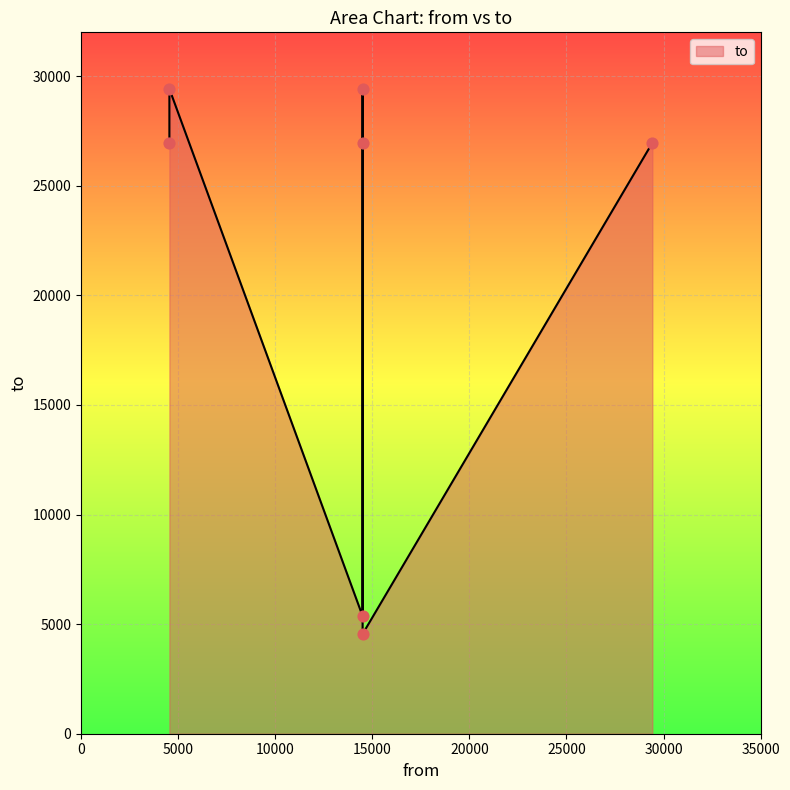

Between 14500 and 14500, which is larger?

14500